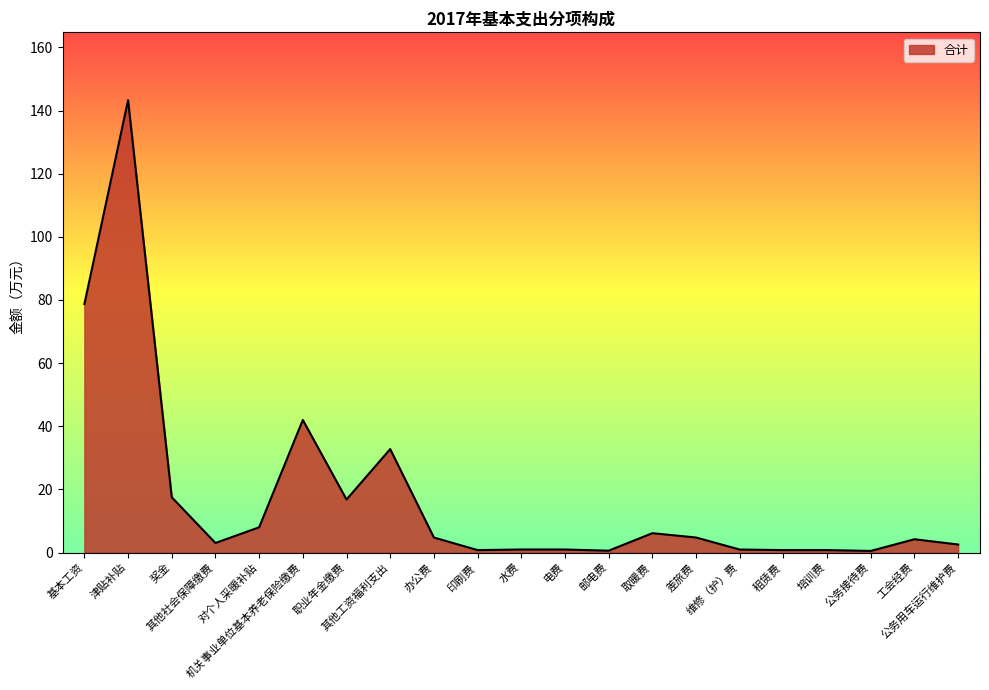

What is the difference between the maximum and minimum values?

142.8